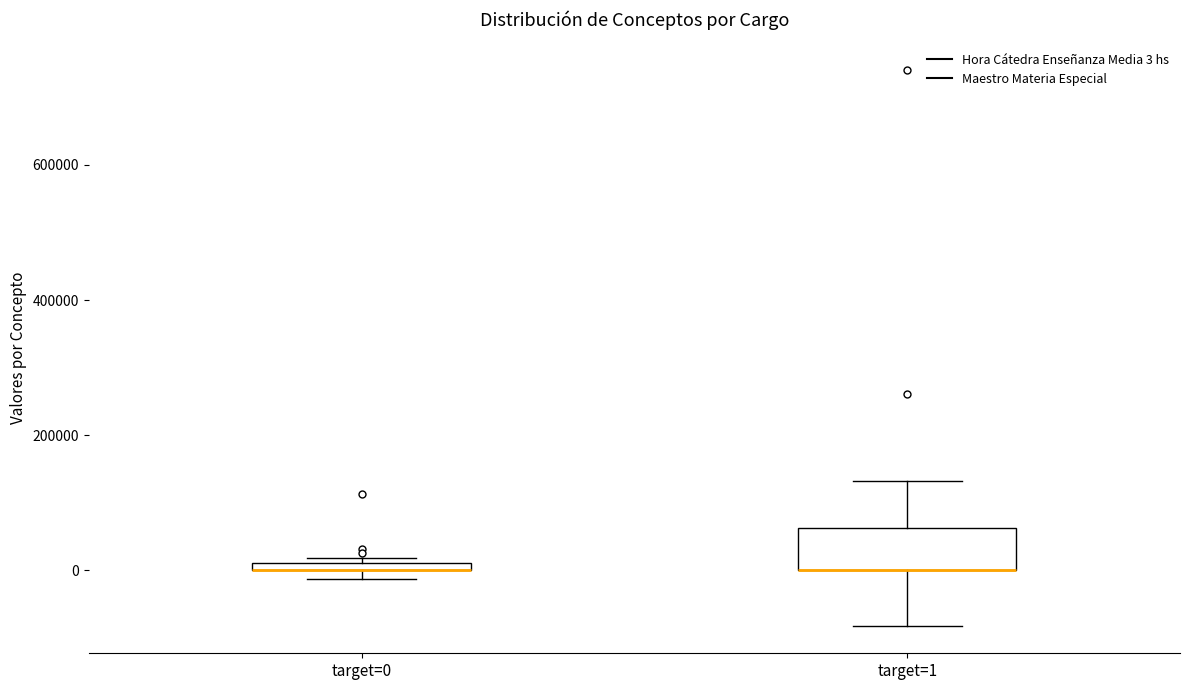

Where is the lower edge of the box for target=1 on the y-axis? The values are not printed on the chart, so give them approximately, as read against the axis.

0